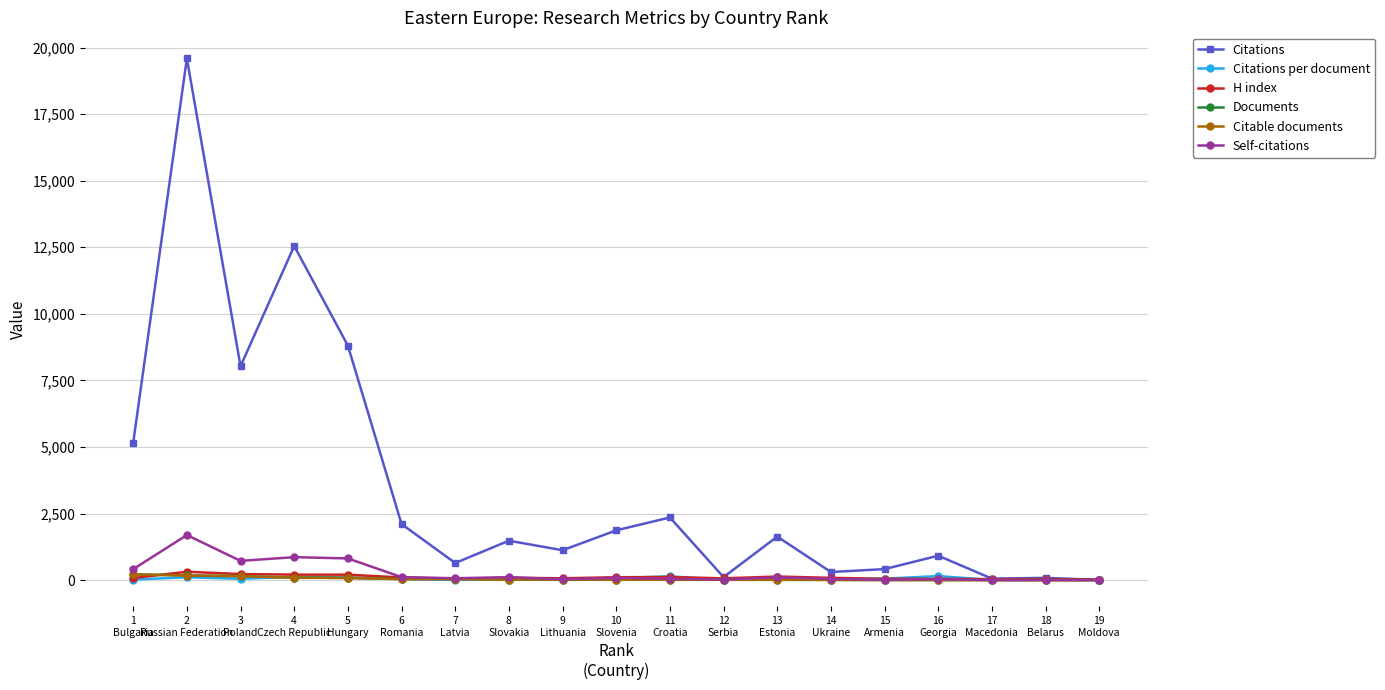

Which series has the widest spread of values?

Citations